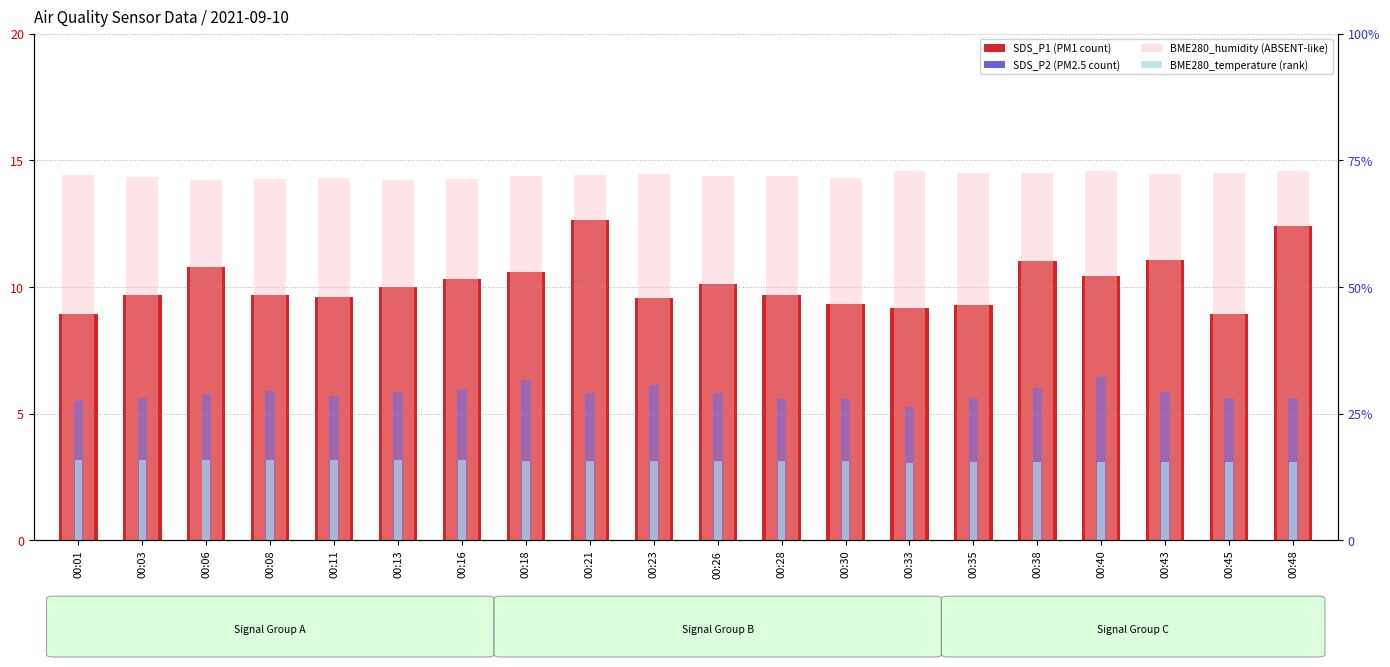

How many values in the SDS_P1 (PM1) series exceed 10?

9